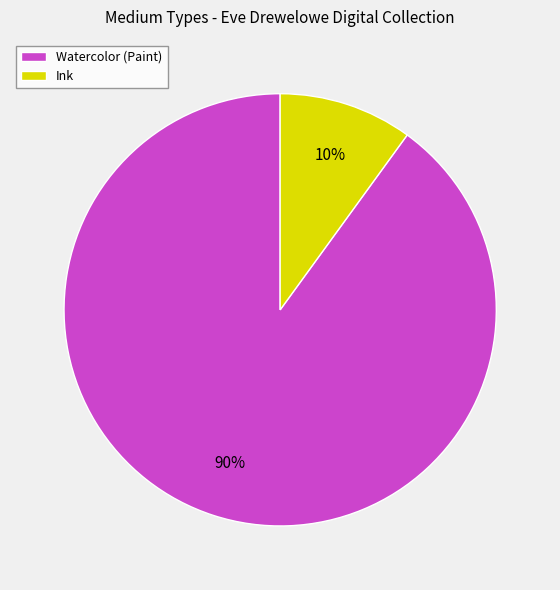

How many segments does this pie chart have?

2